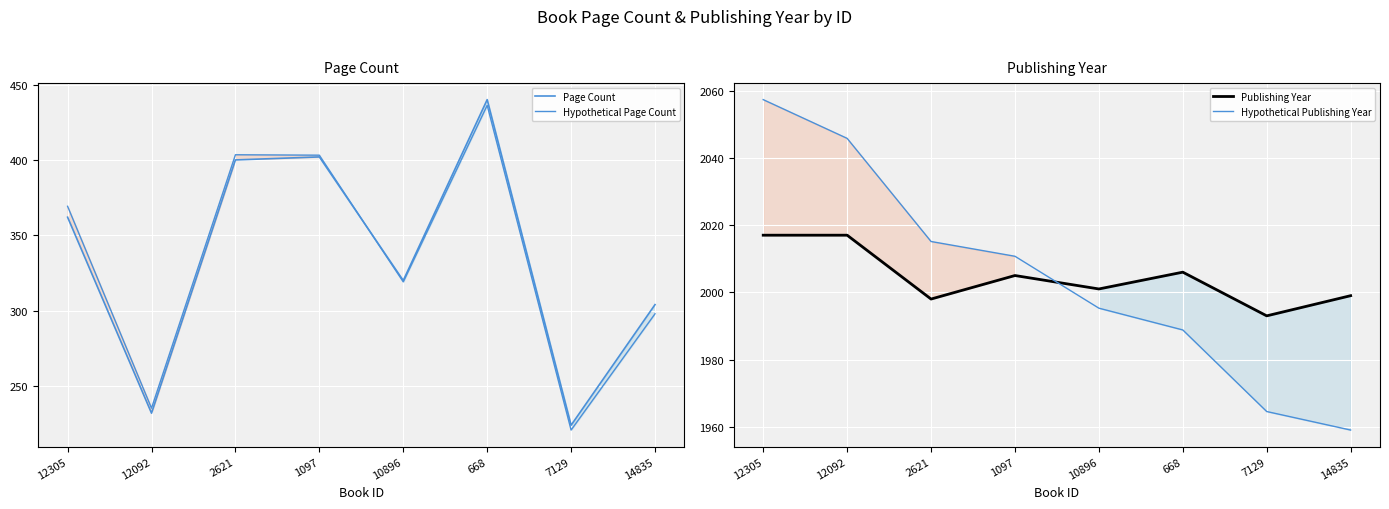

What is the spread (max minus min) of values at 1097?

1608.7